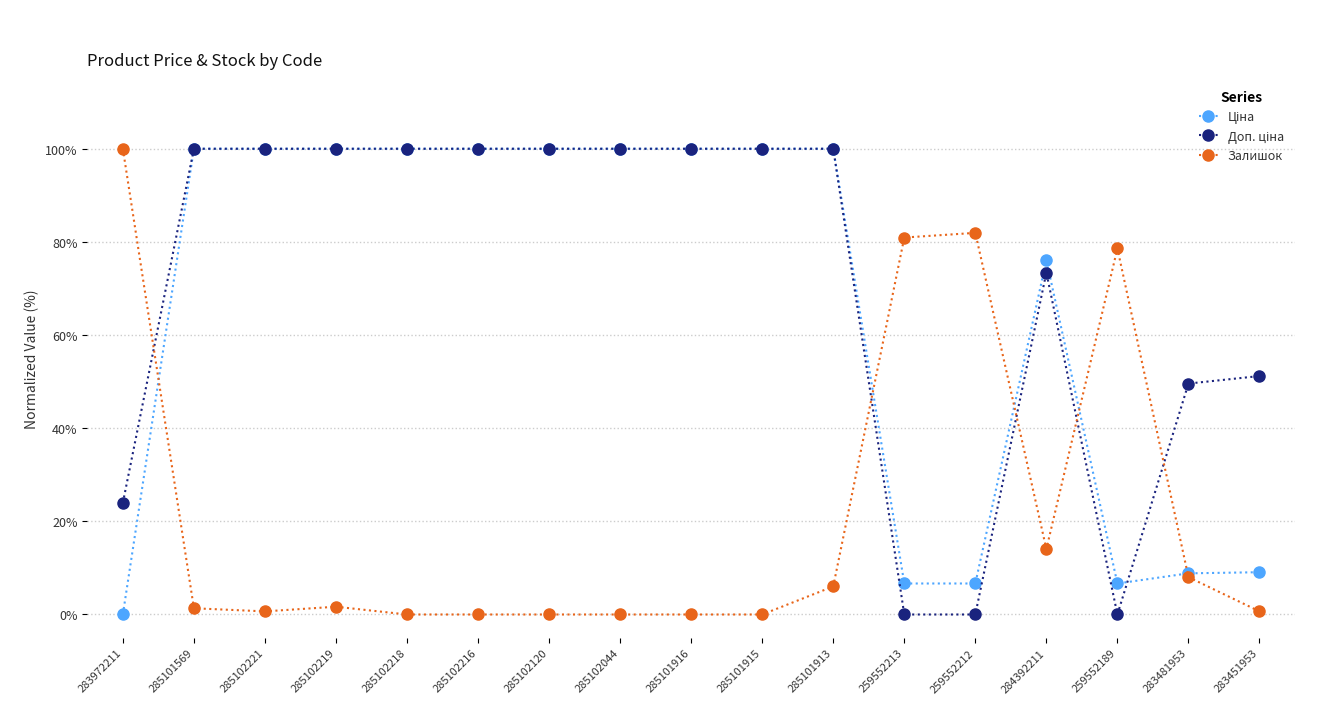

What is the label of the 4th point from the right?

284392211